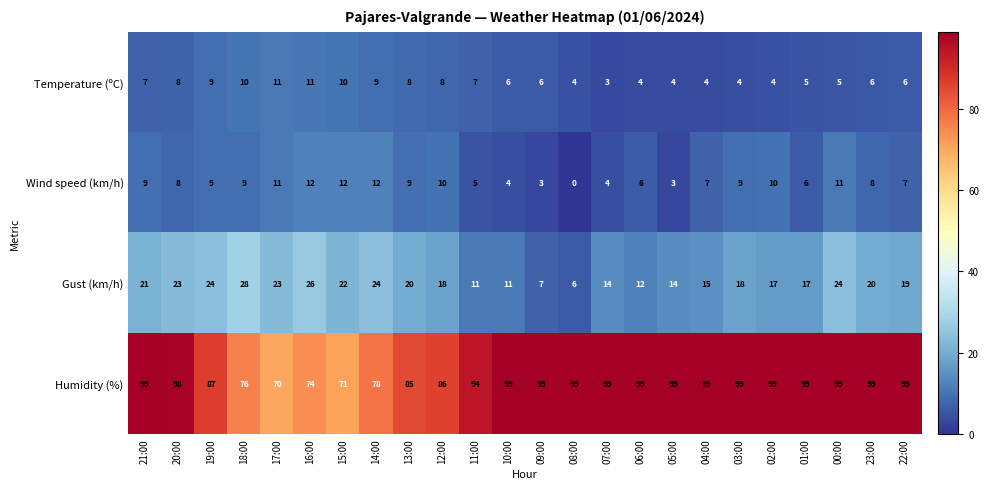

What is the average value of the Gust (km/h) series?

18